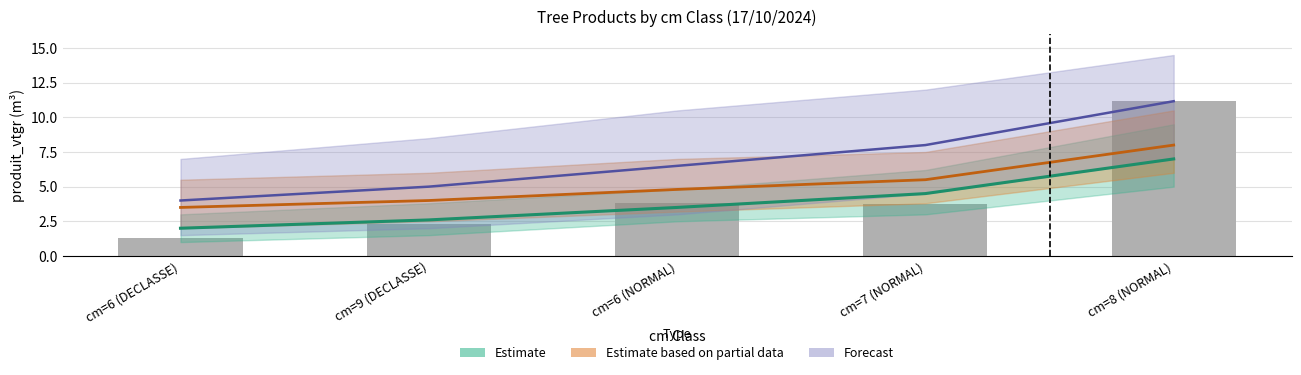

What is the value of the 2nd bar from the left?

2.3